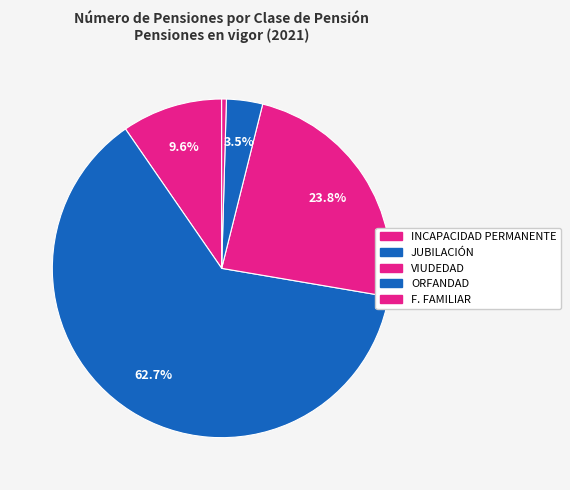

How many slices are in this pie chart?

5